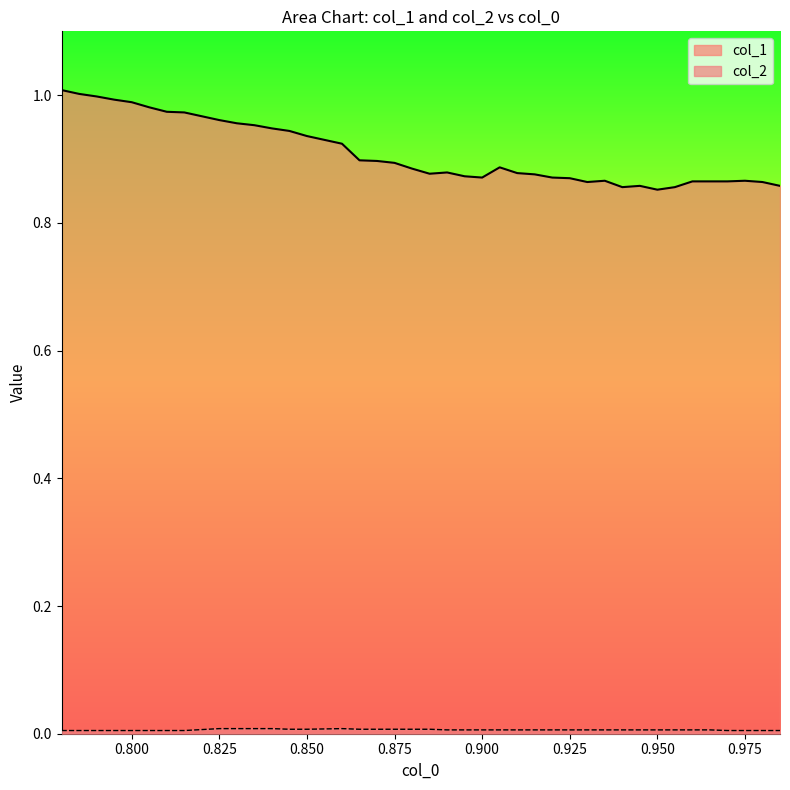

Which series has the largest total across all categories?

col_1